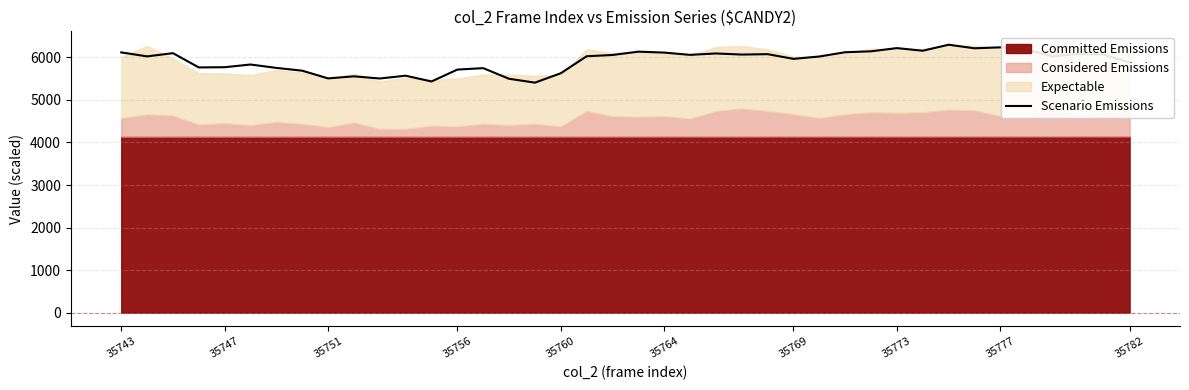

What is the value of the 33rd point from the left?

6297.4